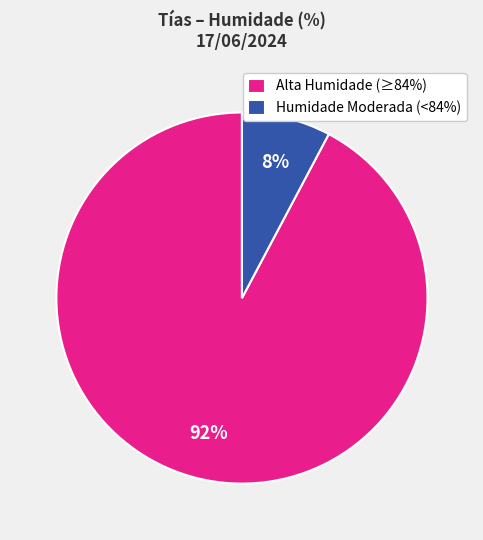

What percentage is the Humidade Moderada (<84%) slice, to the nearest percent?

8%